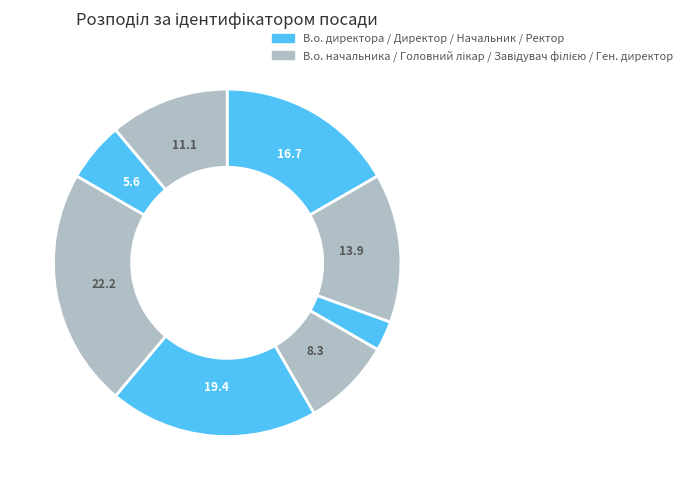

Does any single category account for the majority?

No